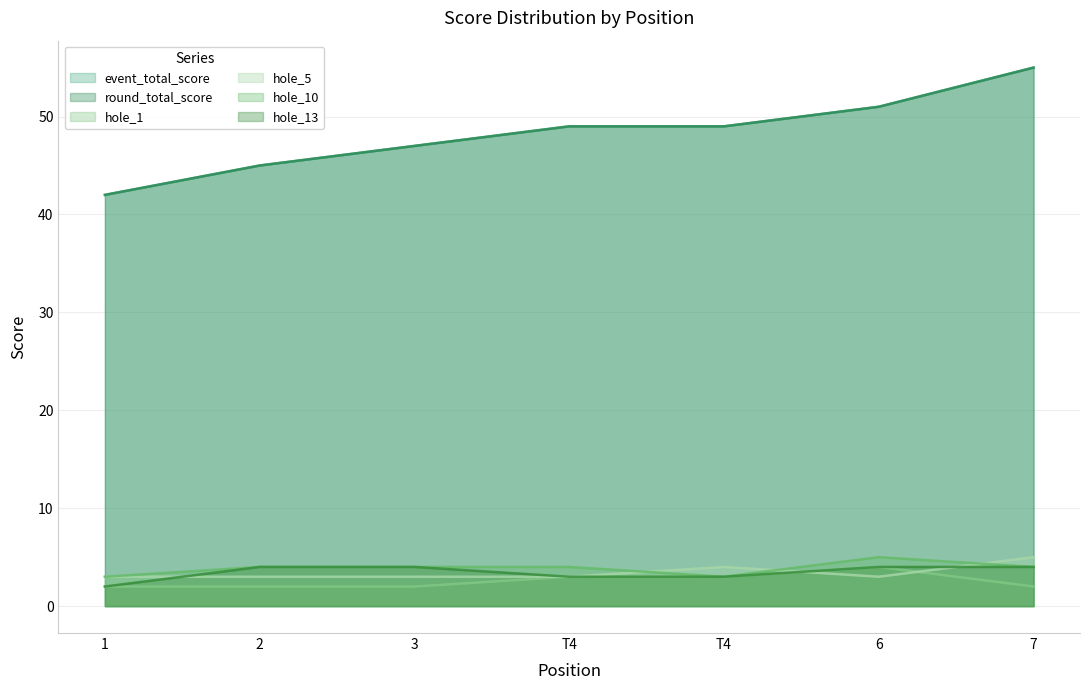

Is the value of hole_1 at 7 greater than the value of hole_13 at T4?

No